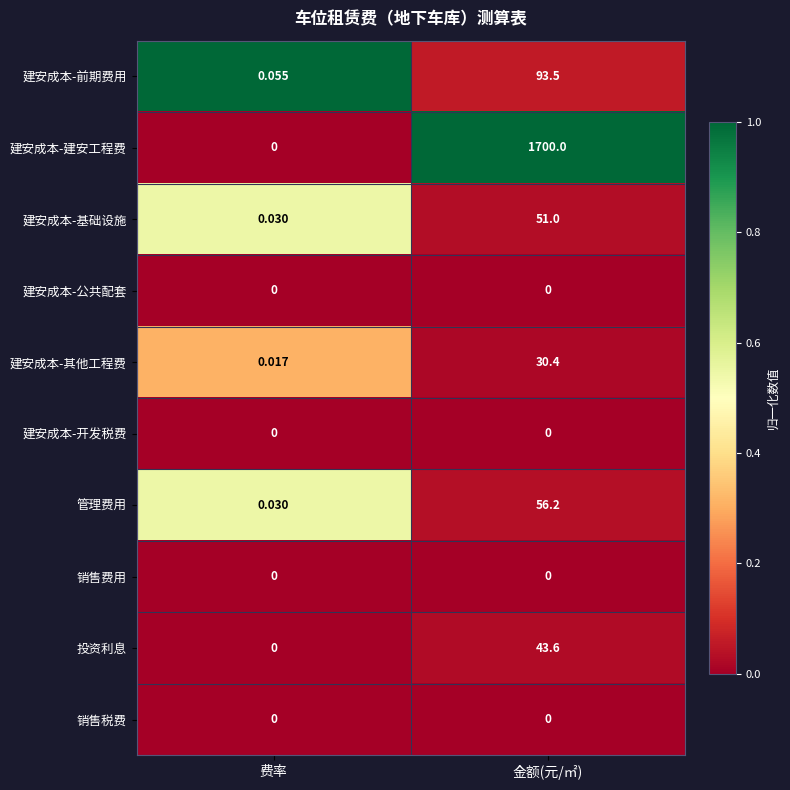

At which category is the sum across all series the highest?

金额(元/㎡)